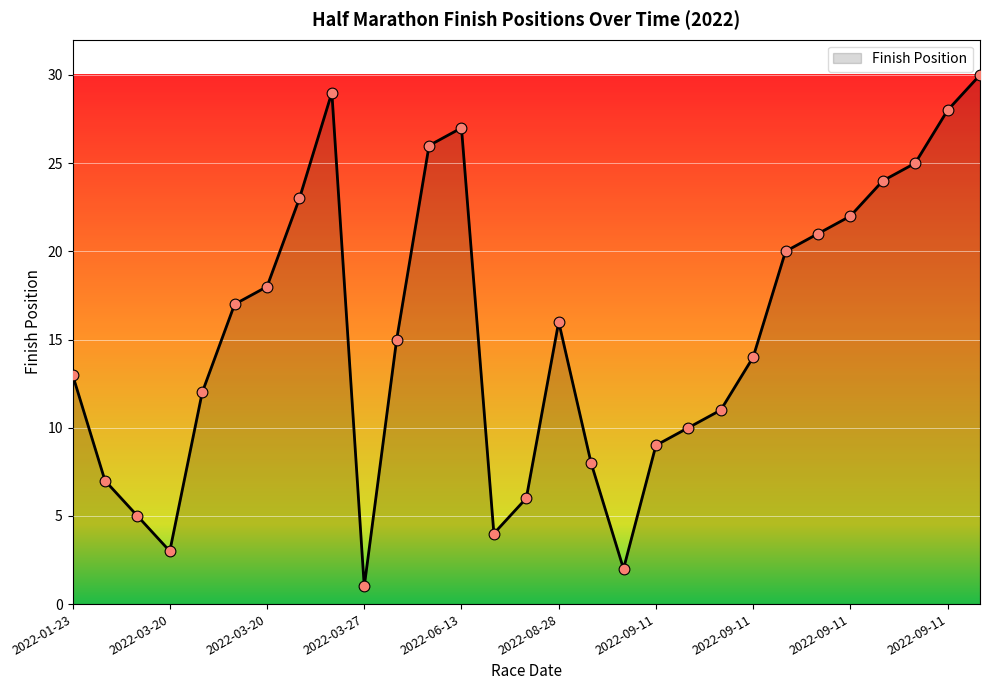

What is the difference between the maximum and minimum values?

29